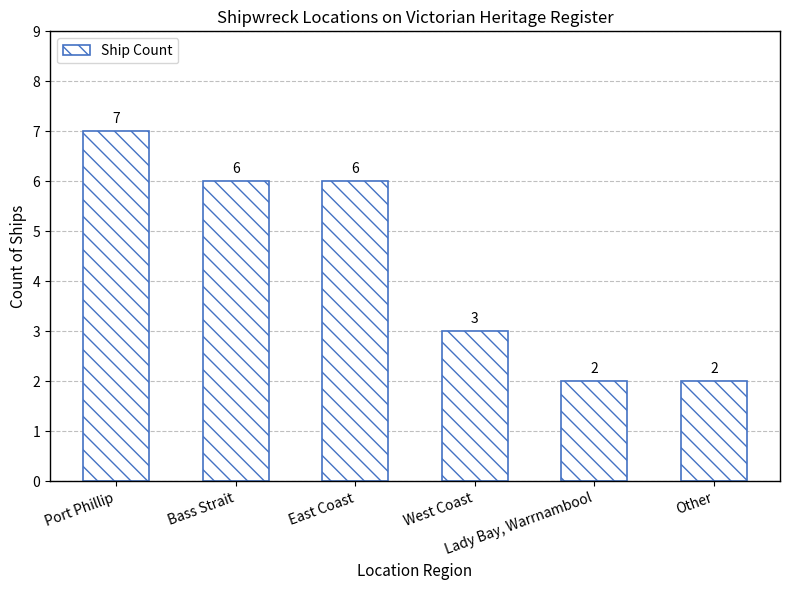

What is the difference between the maximum and second lowest values?

5